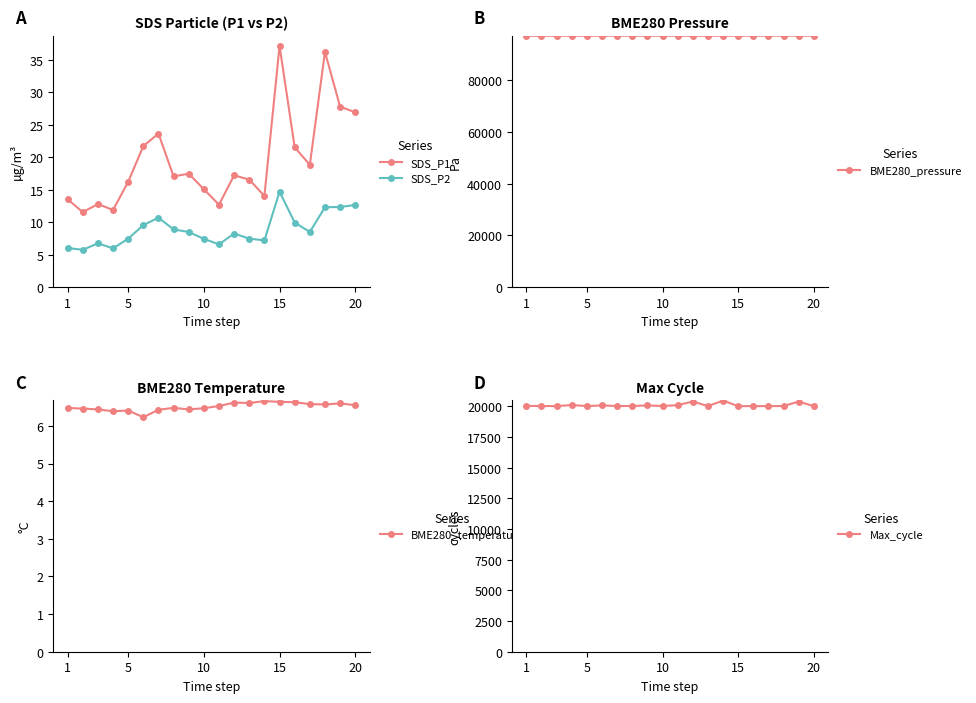

Does the chart display data point markers on the line(s)?

Yes